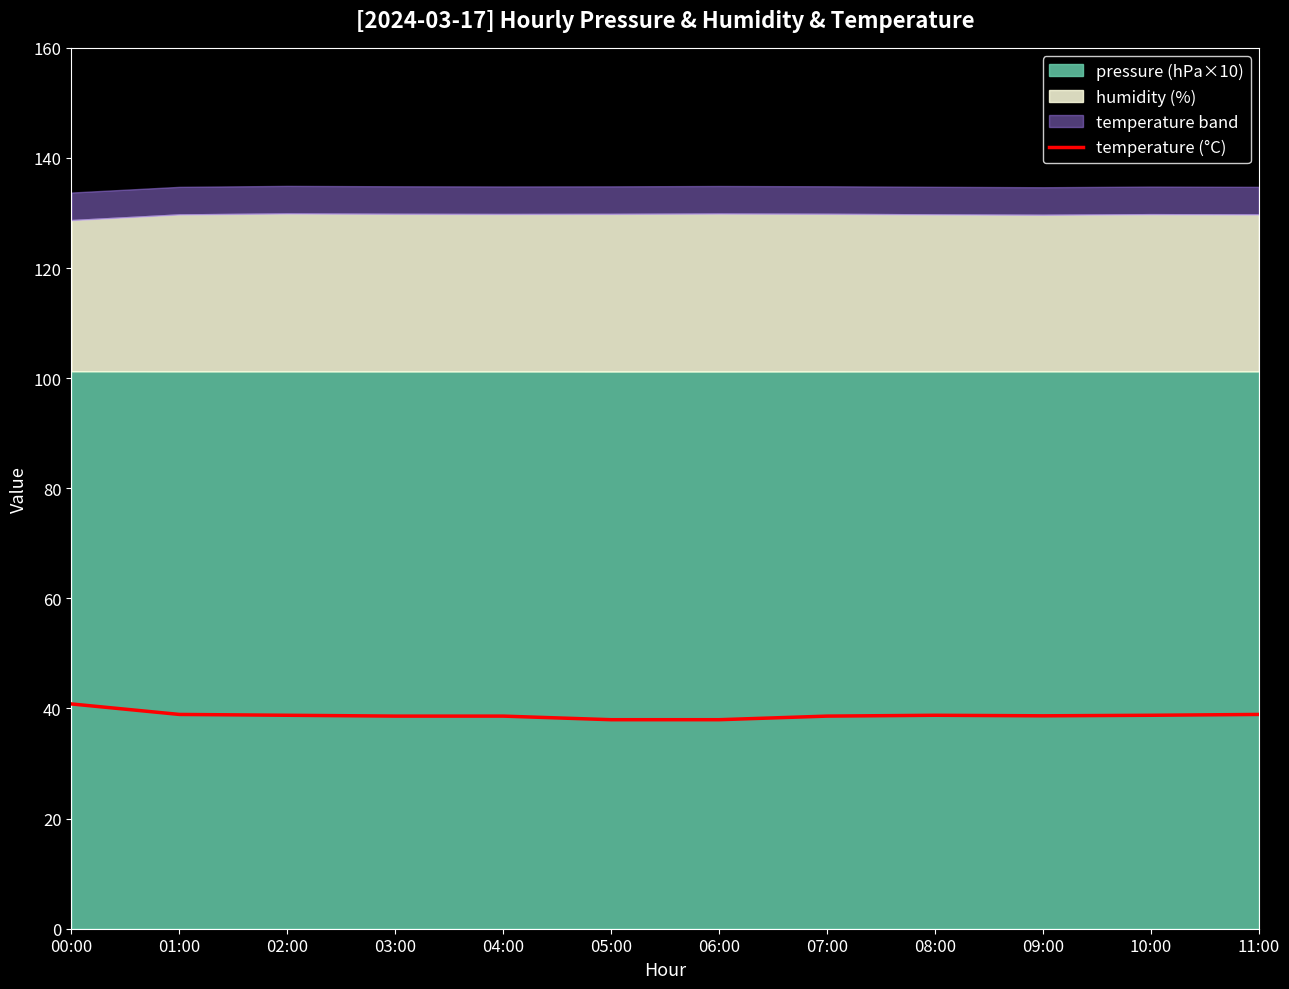

The value at 05:00 is 38.0. True or false?

True